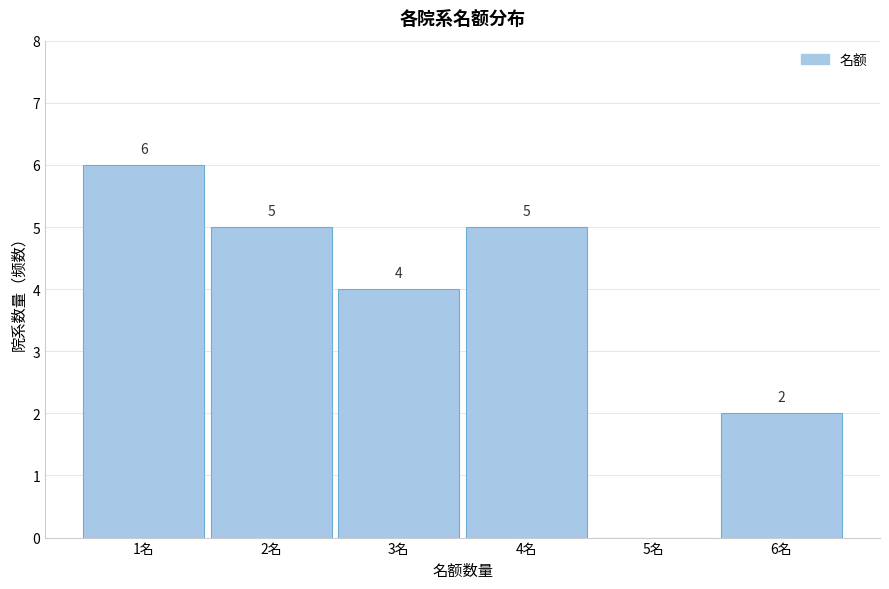

Over which range of the x-axis is the bar tallest?

0.5 to 1.5